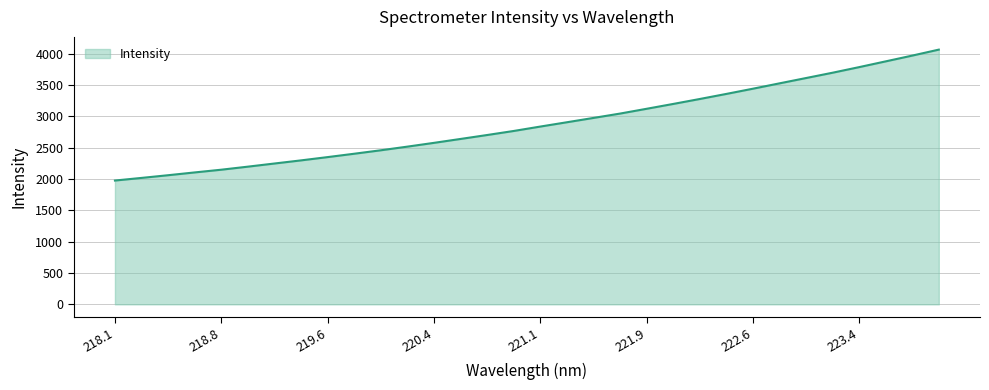

What is the maximum value shown in the chart?

4064.3